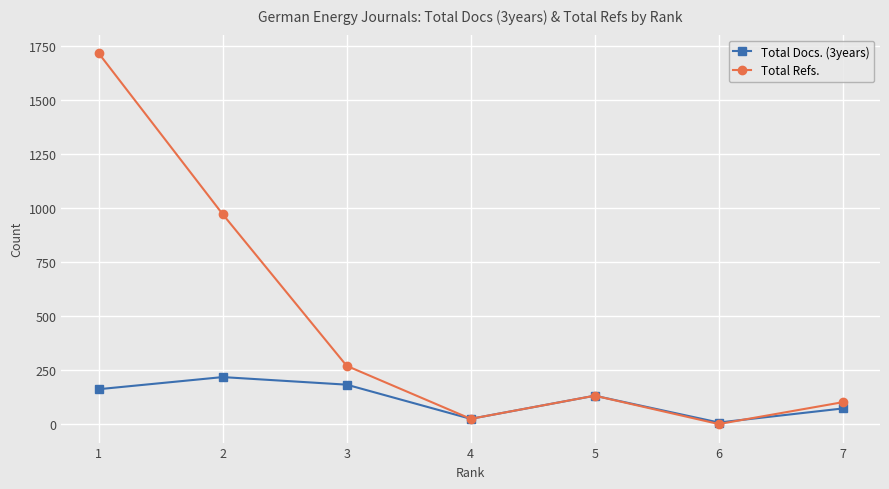

At which category is the sum across all series the highest?

1